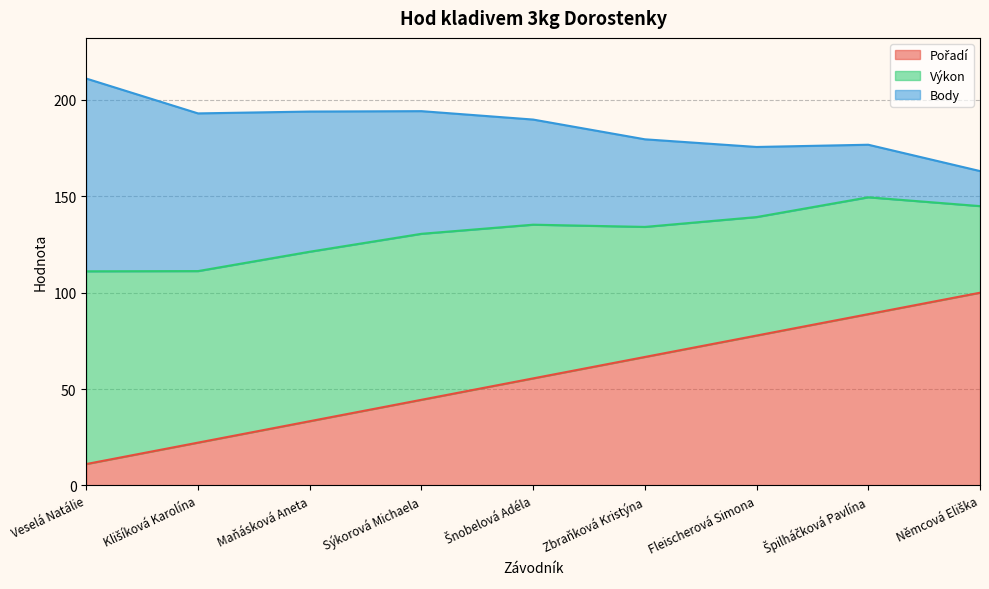

True or false: Výkon and Pořadí cross at least once.

False